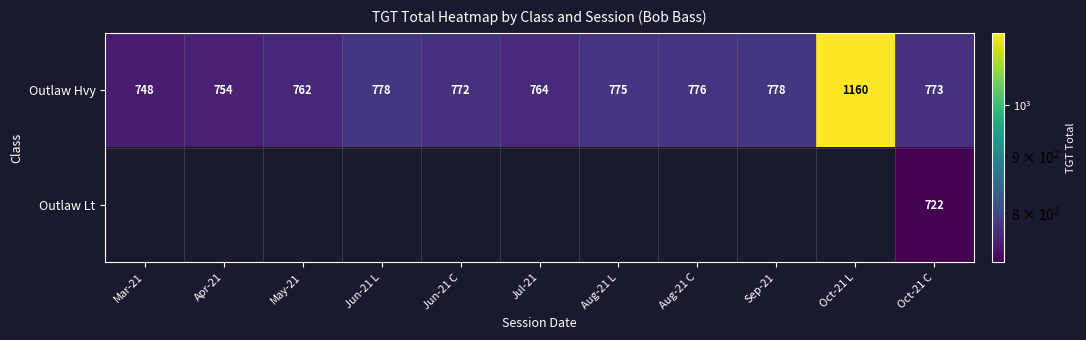

What is the minimum value shown in the chart?

722.0